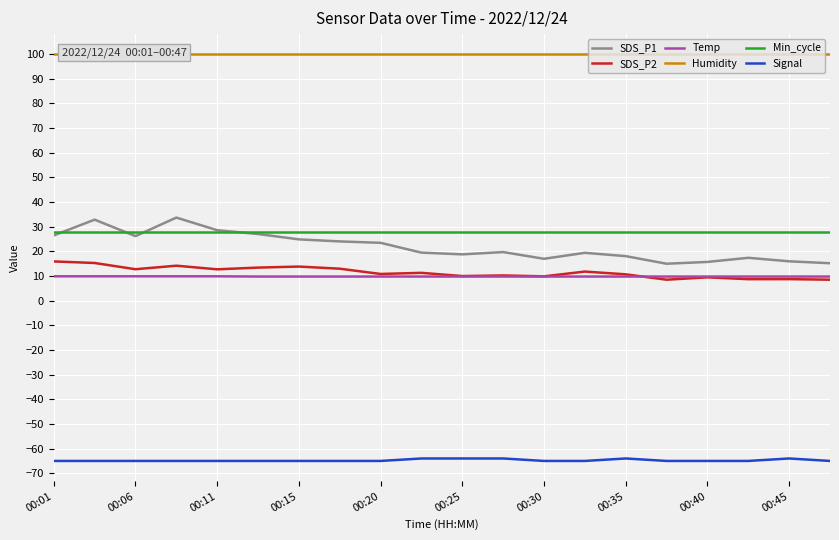

How many categories are shown in the chart?

20